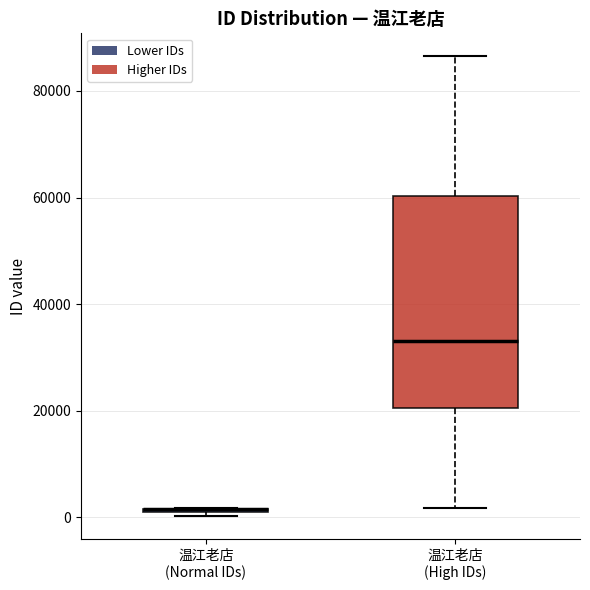

Comparing the boxes themselves (not the whiskers), which one is the tallest?

温江老店 (High IDs)